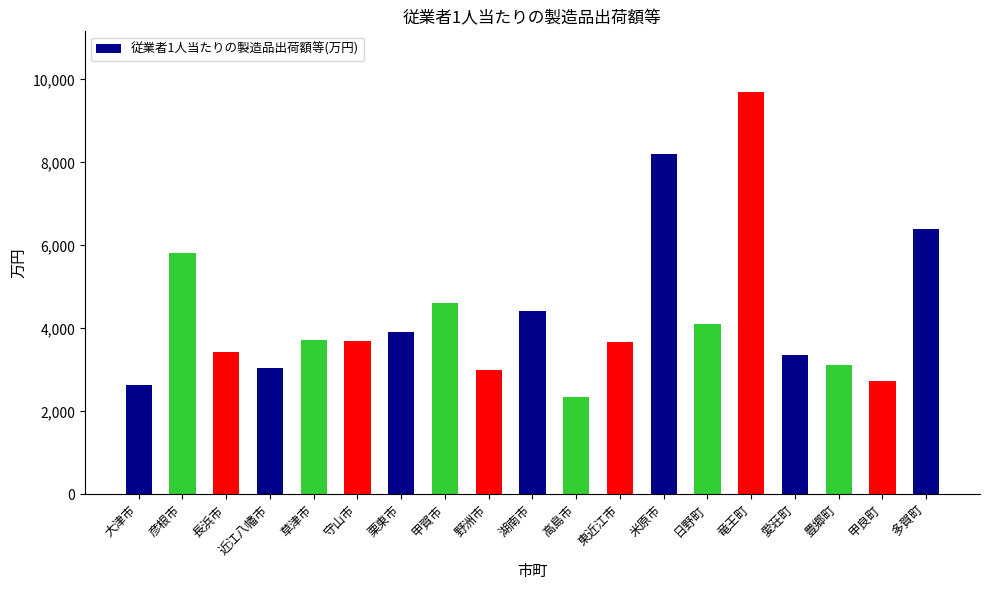

What is the sum of the values at 野洲市 and 守山市?

6684